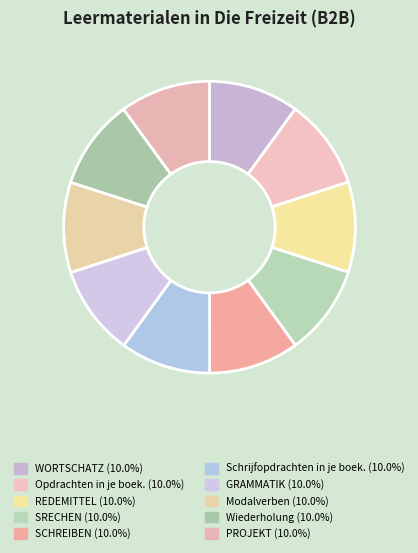

Rank the categories by value from highest to lowest.

PROJEKT, Wiederholung, Schrijfopdrachten in je boek., Opdrachten in je boek., Modalverben, GRAMMATIK, SCHREIBEN, SRECHEN, REDEMITTEL, WORTSCHATZ